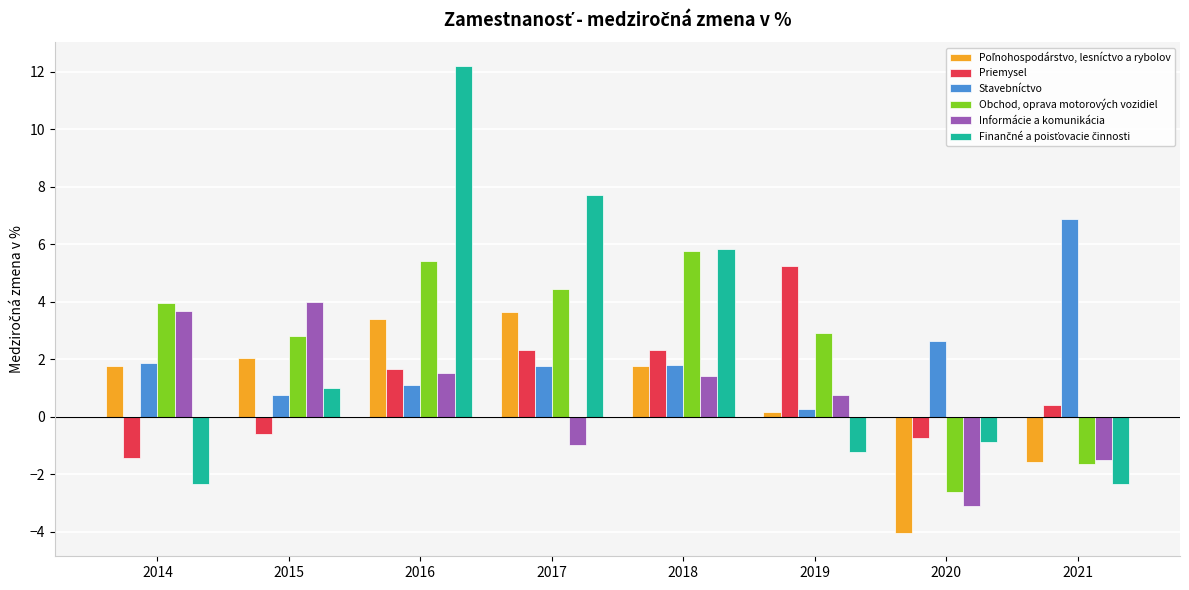

How many distinct data groups are displayed?

6